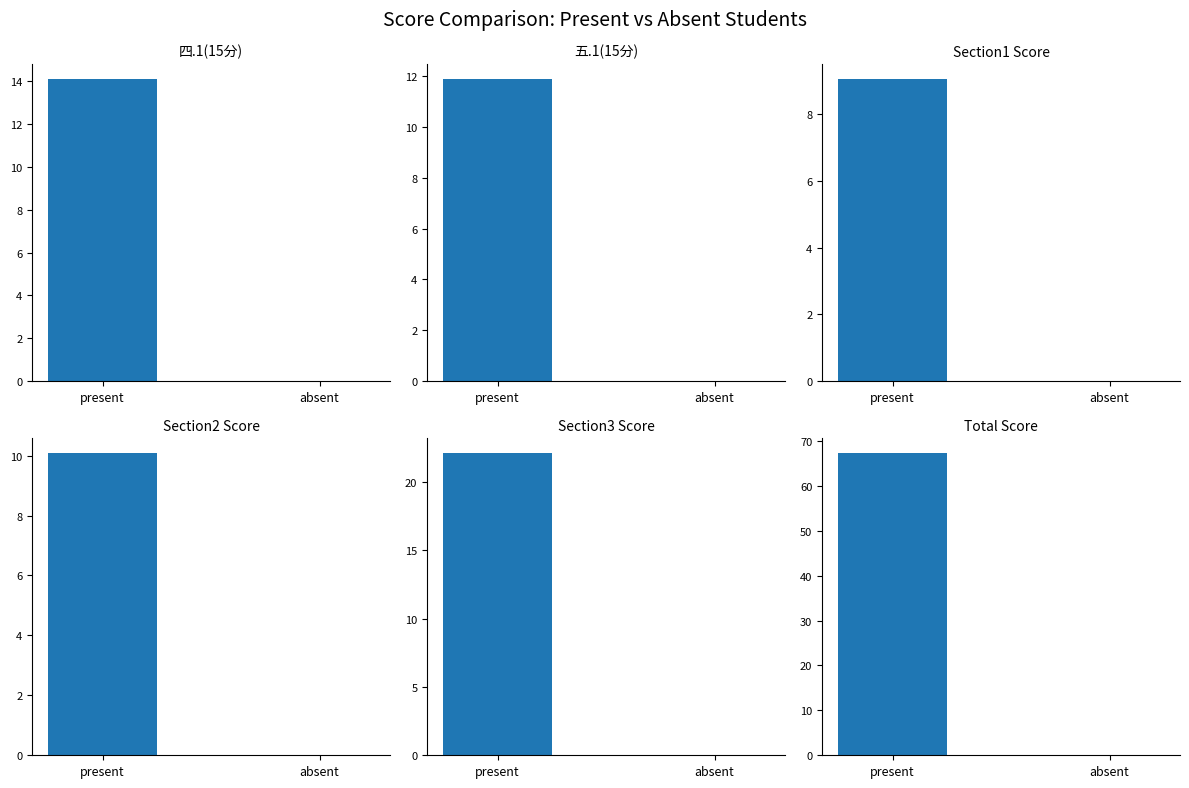

What is the value of the Total Score bar at the 1st from the left?

67.2